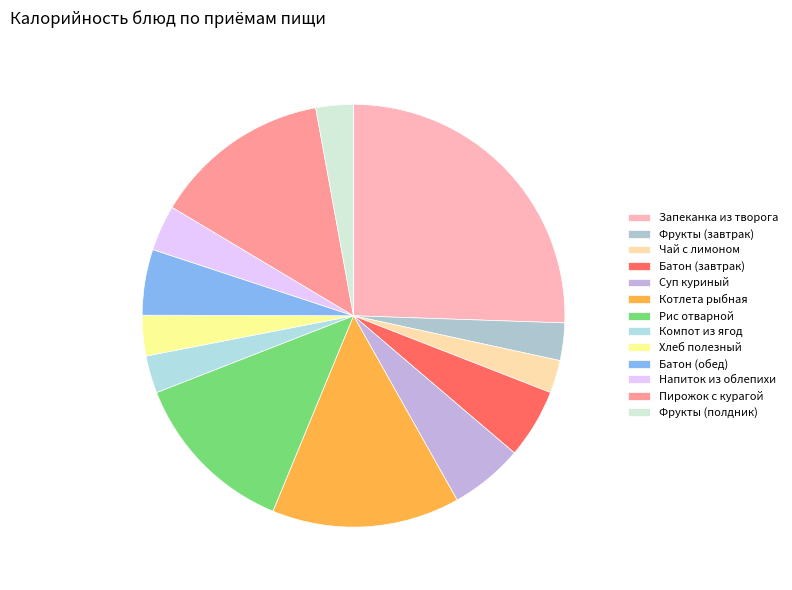

To the nearest percent, what portion does Чай с лимоном represent?

3%